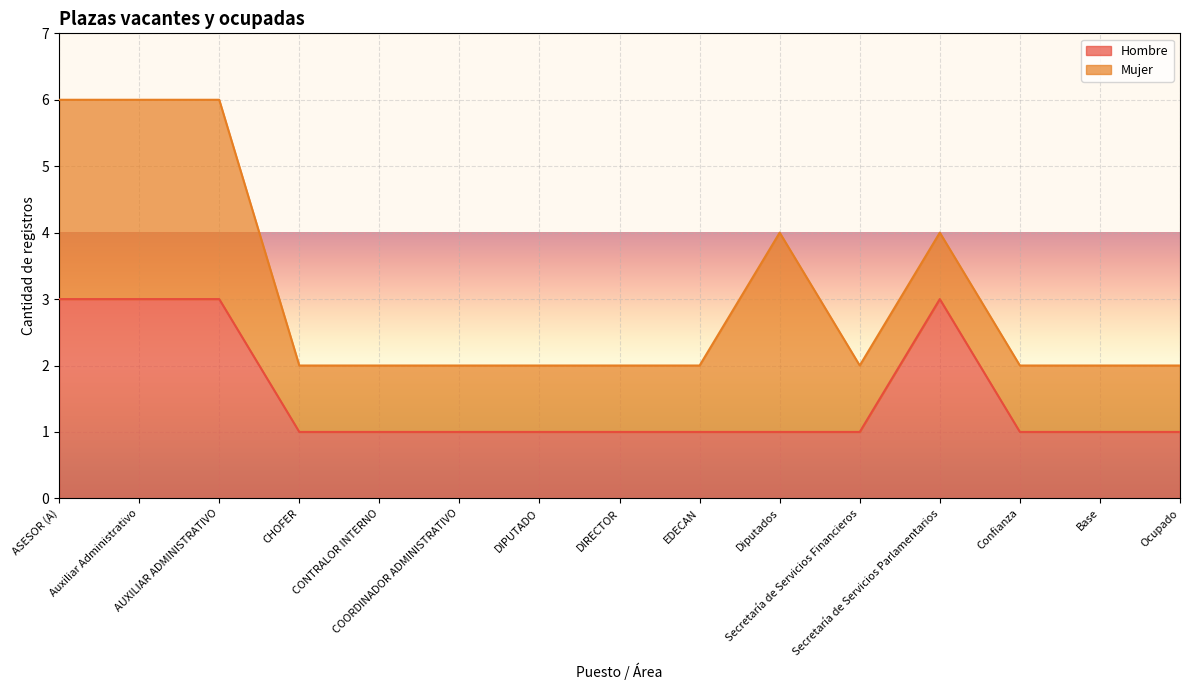

True or false: the data has more than 1 interior local peaks.

False